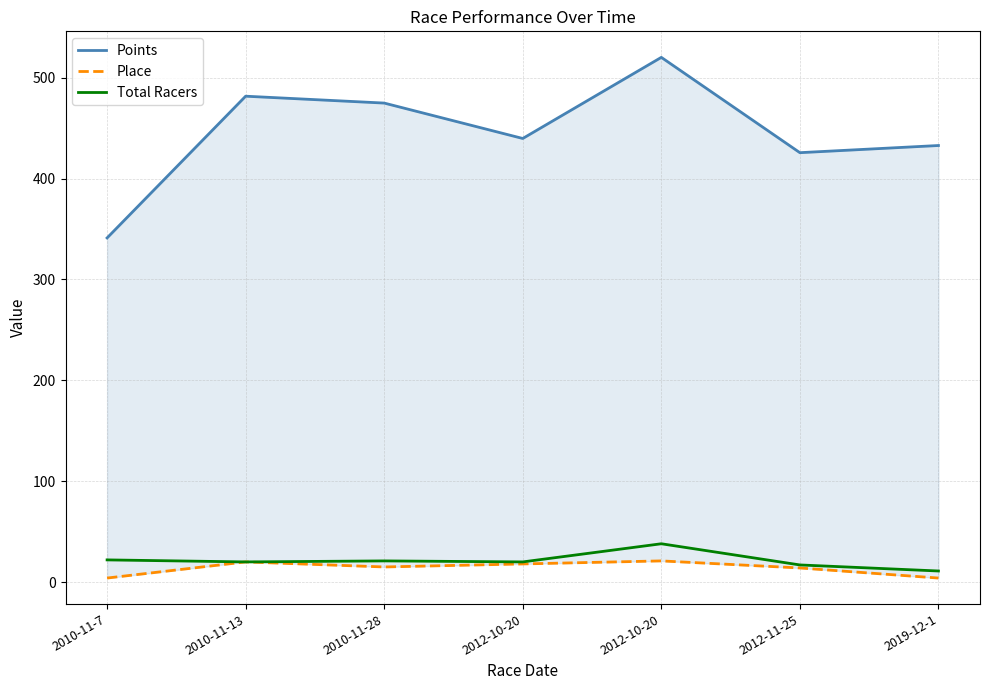

What is the label of the 5th point from the right?

2010-11-28